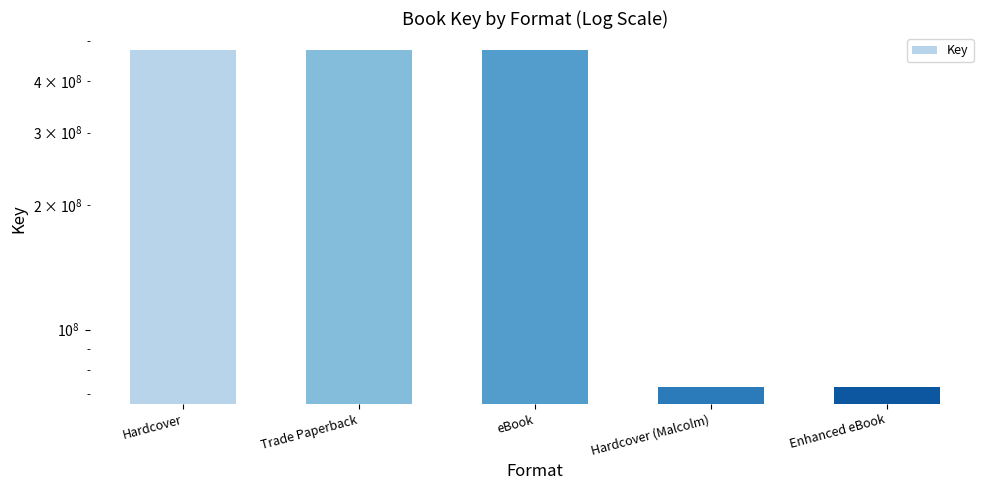

Which category has the highest value across all series?

Hardcover